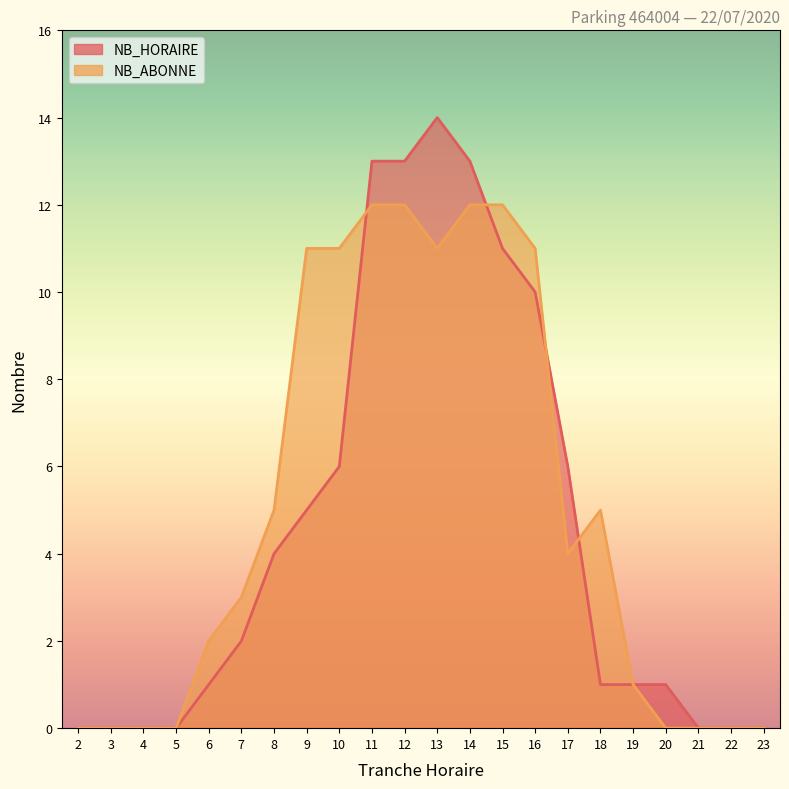

How many values in NB_HORAIRE are above zero?

15